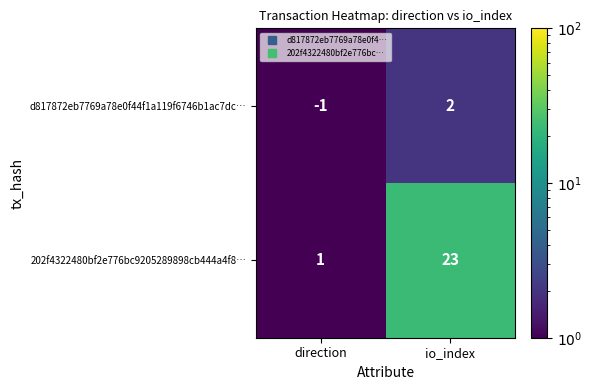

List the series in order of their overall mean, highest first.

202f4322480bf2e776bc9205289898cb444a4f8…, d817872eb7769a78e0f44f1a119f6746b1ac7dc…